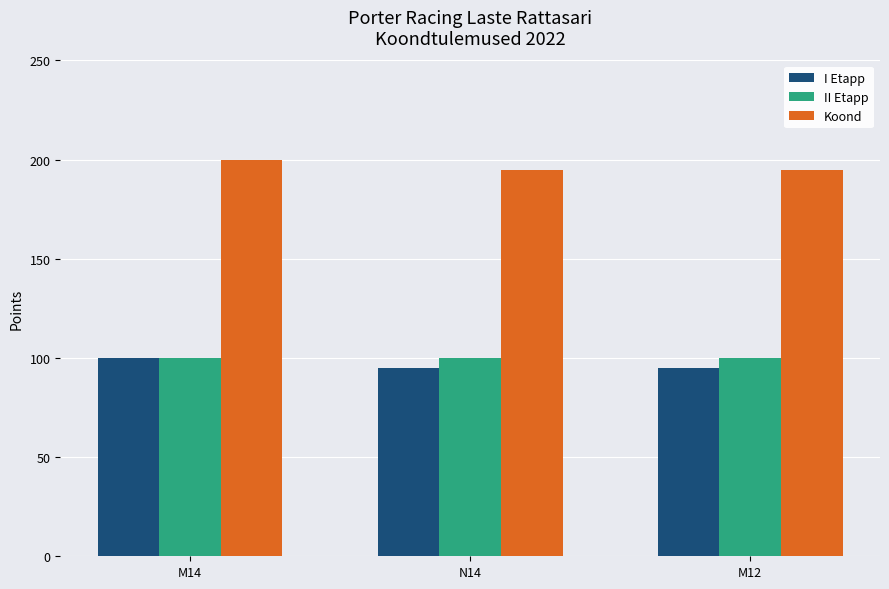

What is the difference between the maximum and minimum values in the Koond series?

5